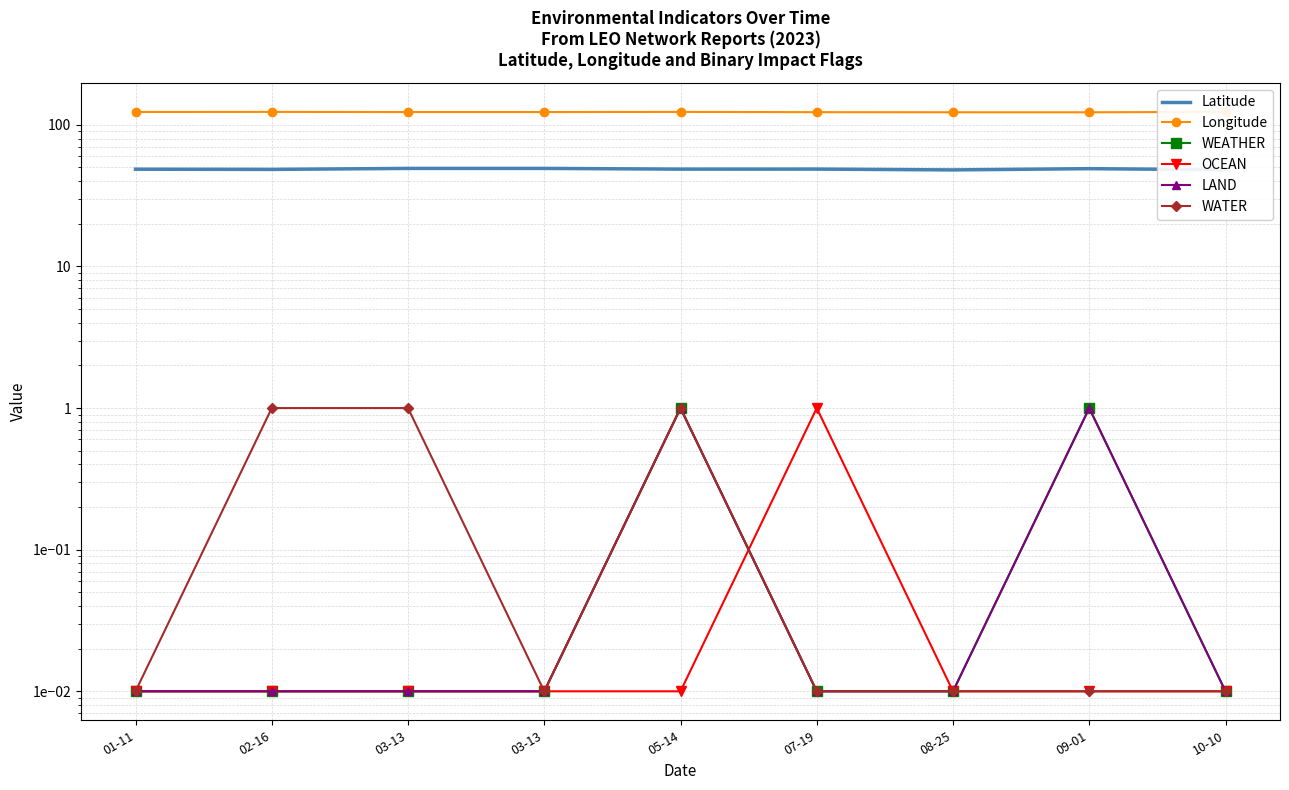

Does the chart have visible grid lines?

Yes